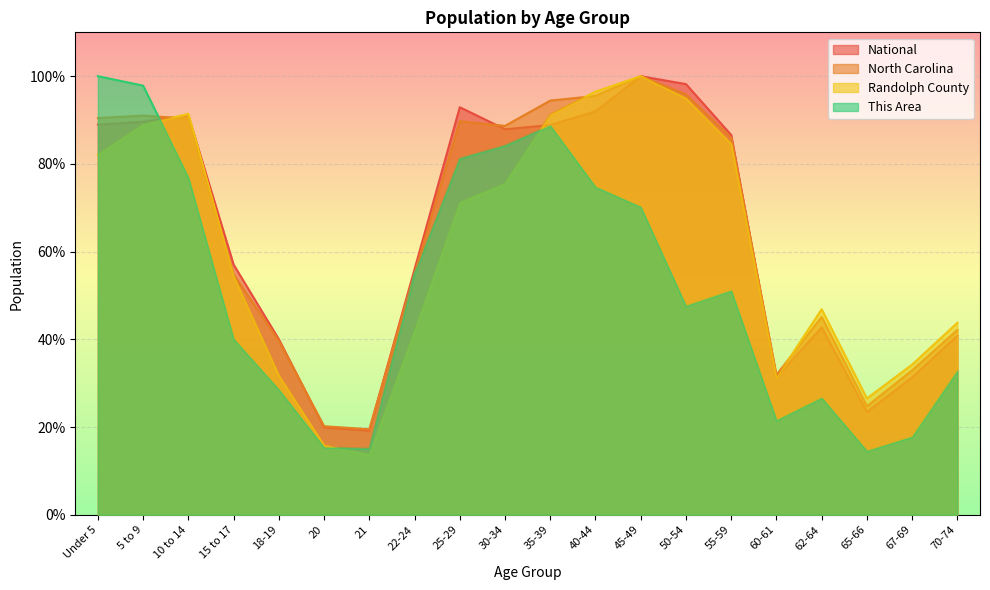

How many categories are shown in the chart?

20